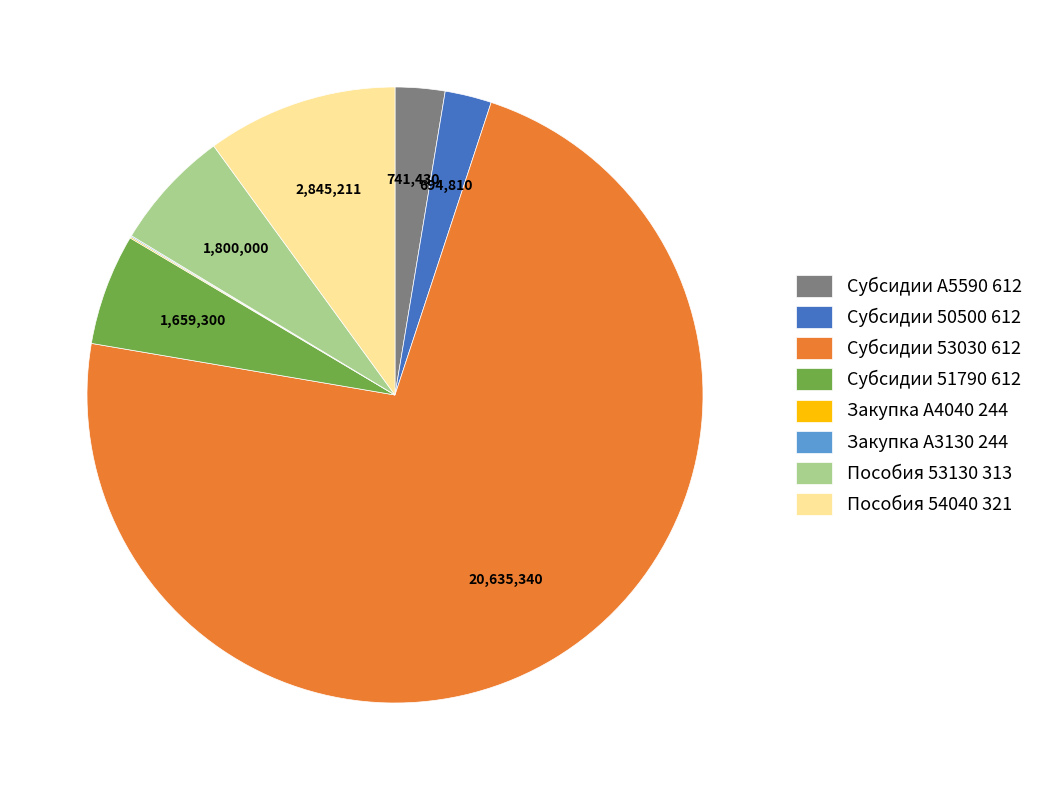

Approximately how many times larger is the value at Пособия 54040 321 compared to Субсидии А5590 612?

3.8